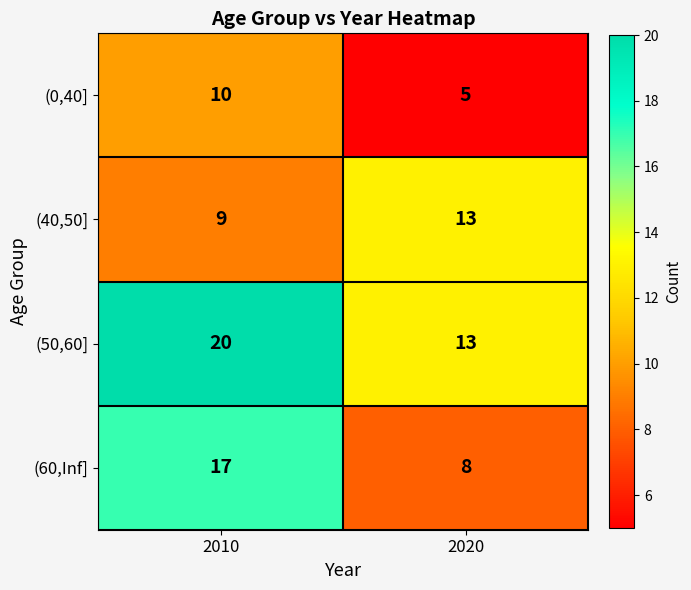

The (0,40] series shows 5 at 2020. True or false?

True